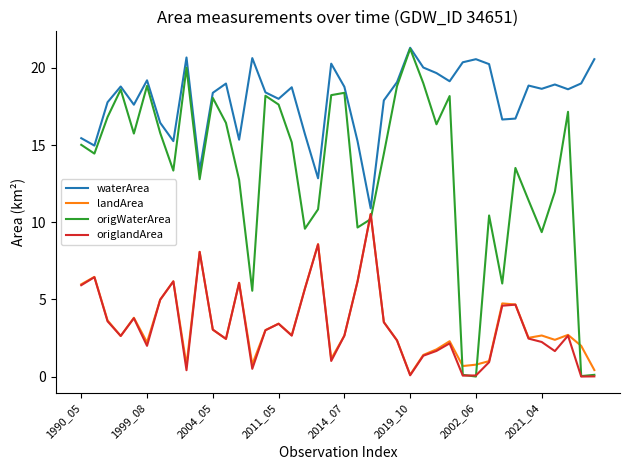

What is the highest value of the origlandArea series?

10.5